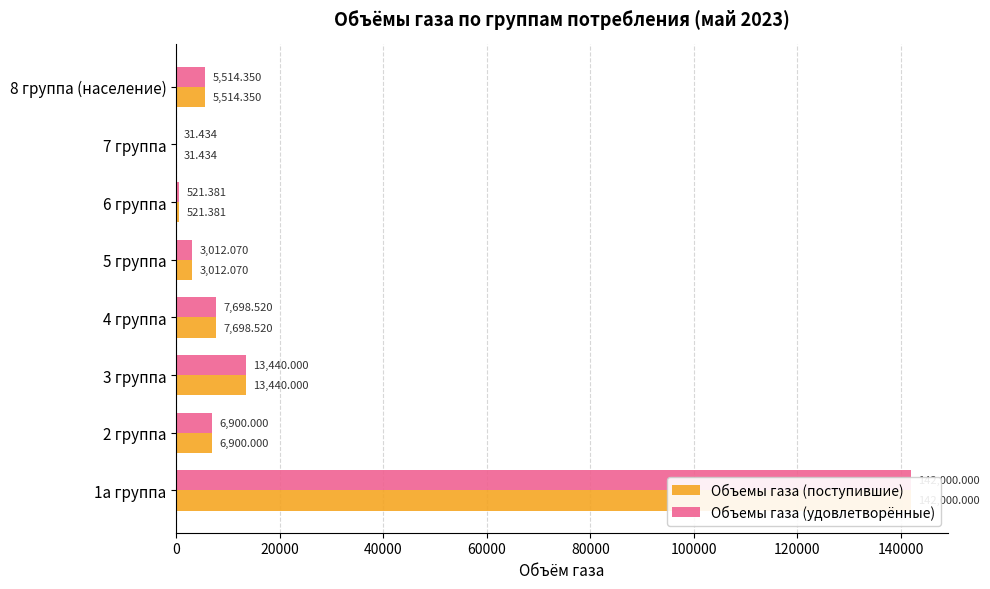

At 1а группа, list the series in order from largest to smallest.

Объемы газа (поступившие), Объемы газа (удовлетворённые)